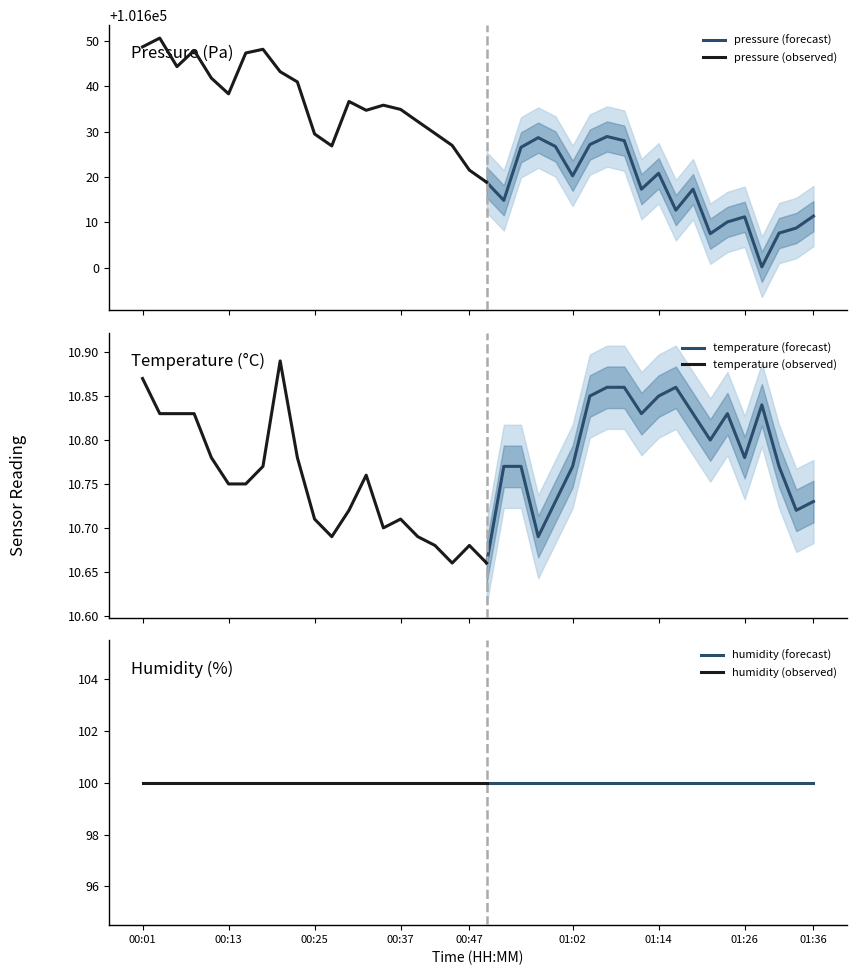

Which series has the widest spread of values?

pressure